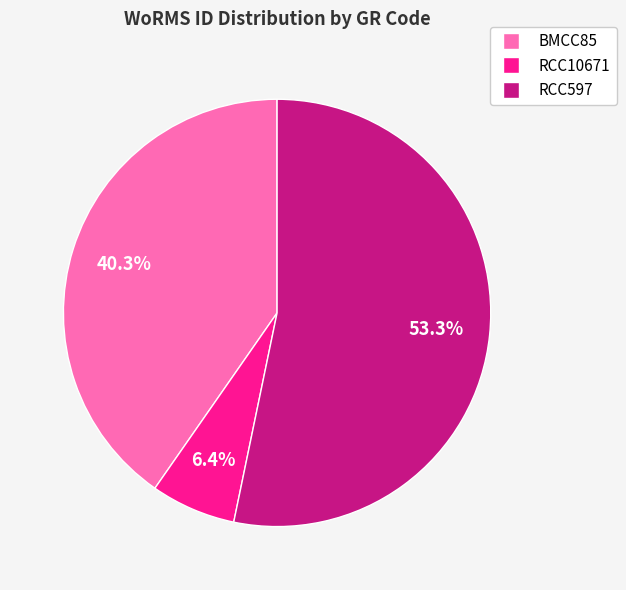

To the nearest percent, what percentage of the pie is RCC10671?

6%